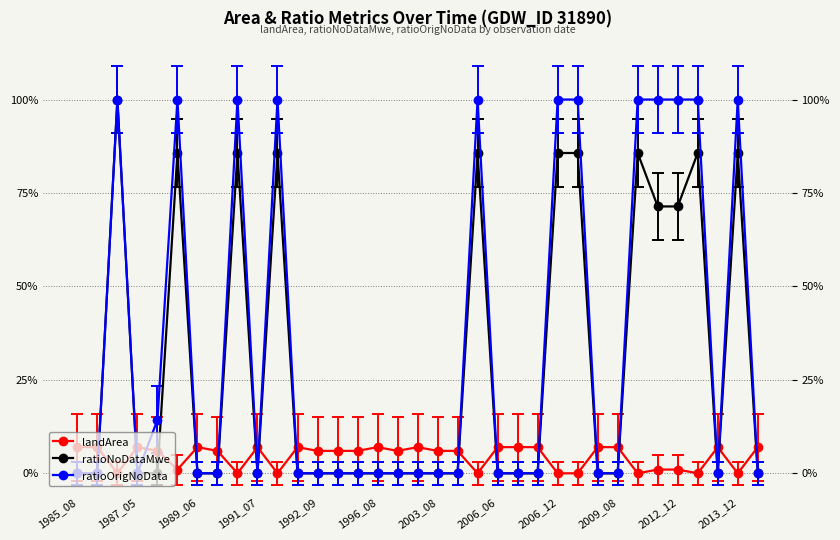

The landArea series shows 0.0 at 31. True or false?

True